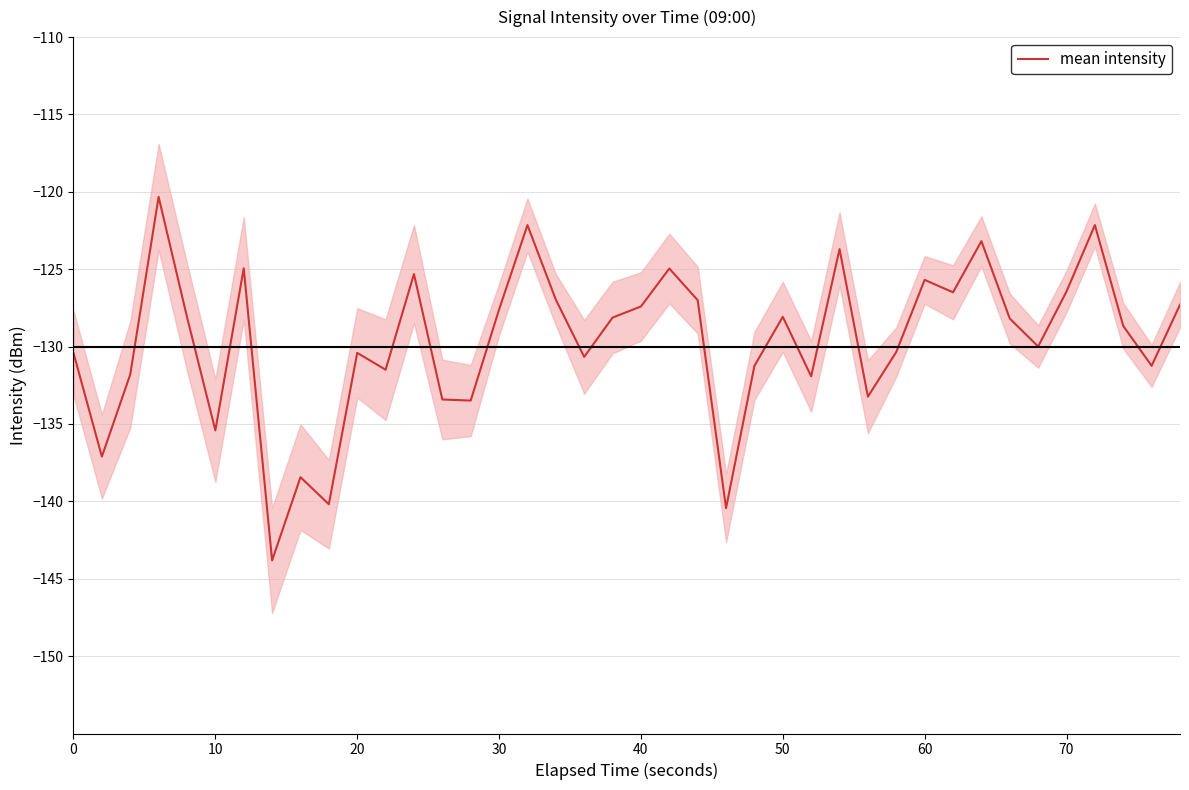

What is the minimum value for mean intensity?

-143.8